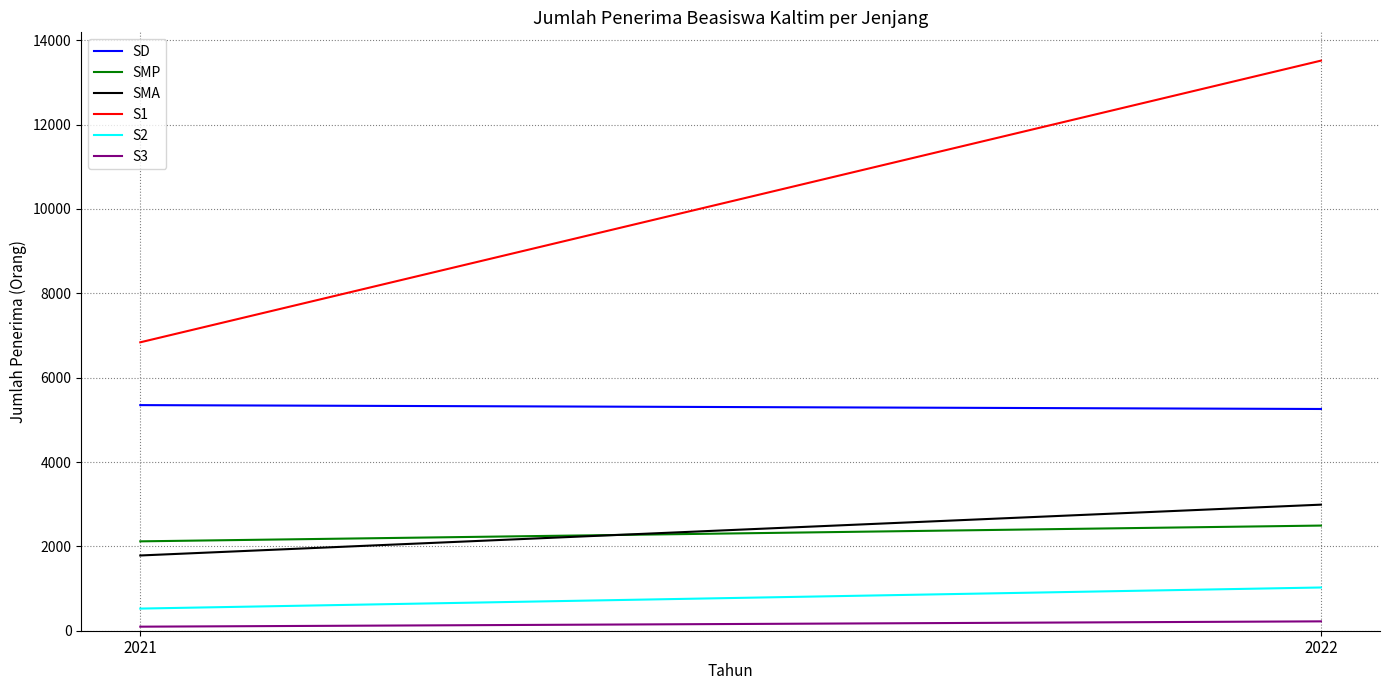

Rank the series by their maximum value, from highest to lowest.

S1, SD, SMA, SMP, S2, S3